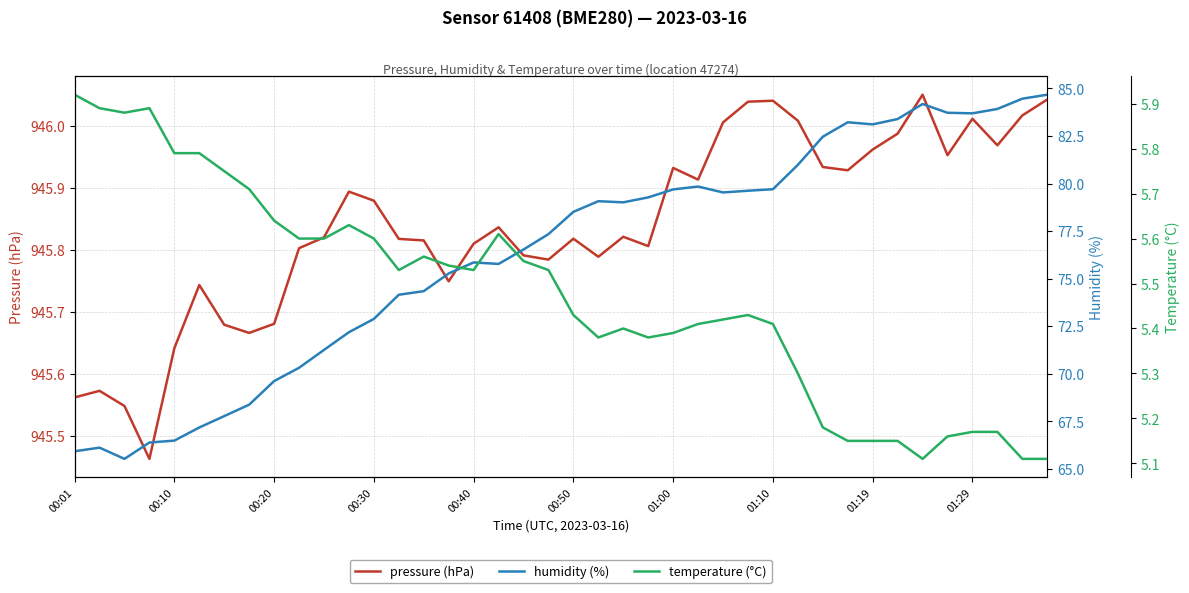

What is the spread (max minus min) of values at 10?

940.2